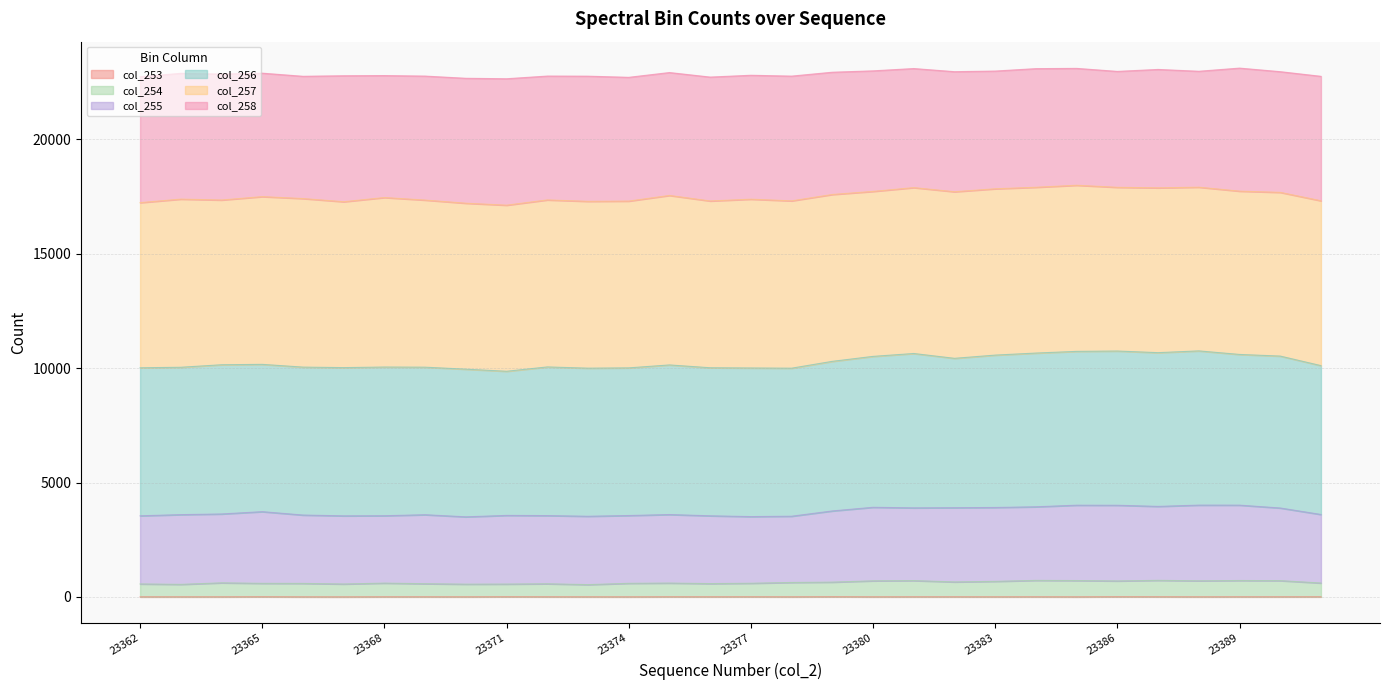

The col_254 series shows 301 at 23400. True or false?

False